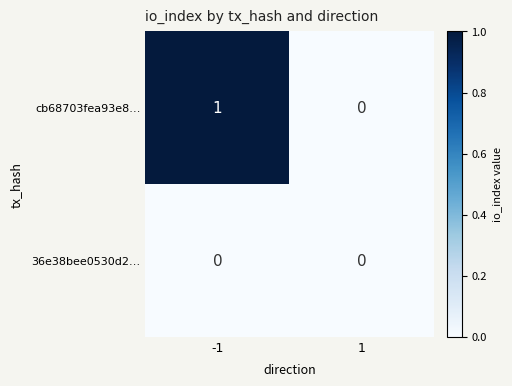

Rank the series by their maximum value, from highest to lowest.

cb68703fea93e8…, 36e38bee0530d2…